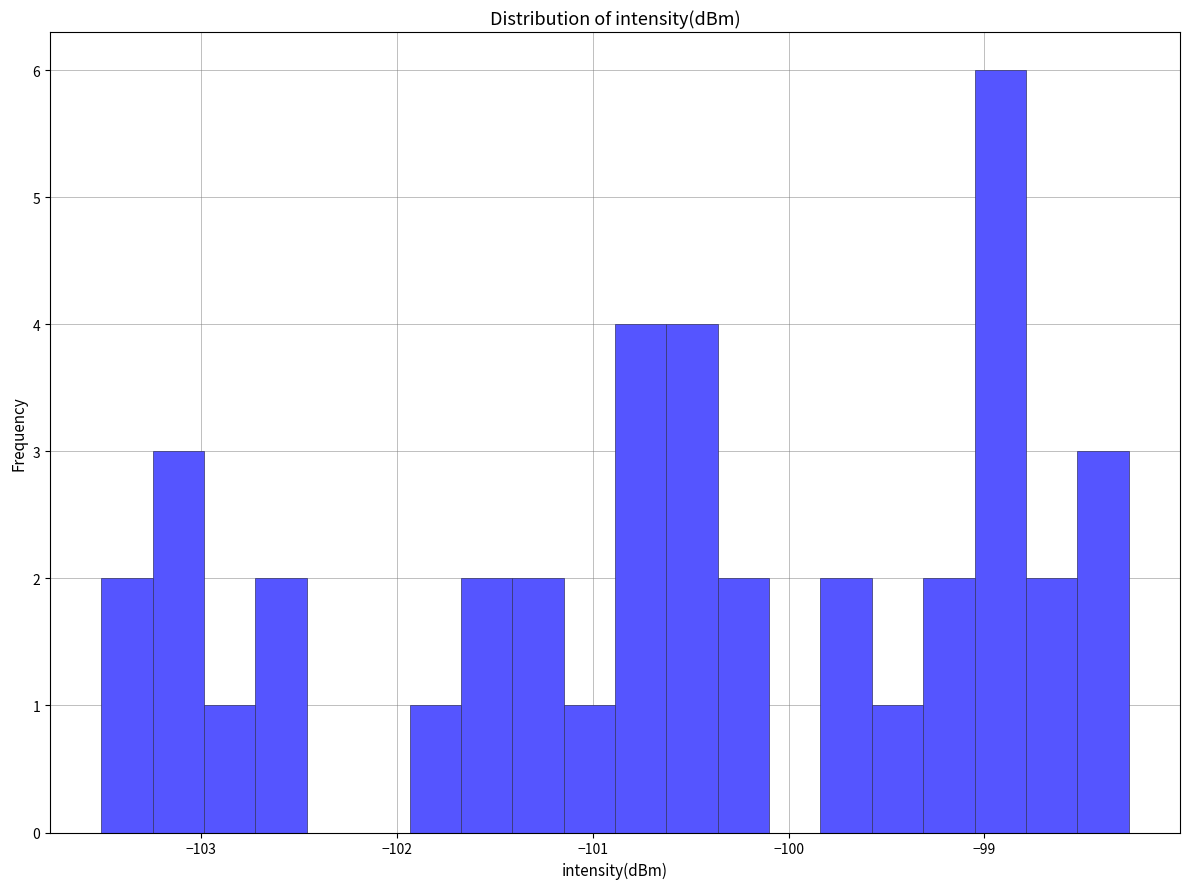

Read against the x-axis, roughly where is the centre of the tallest bar?

-98.9